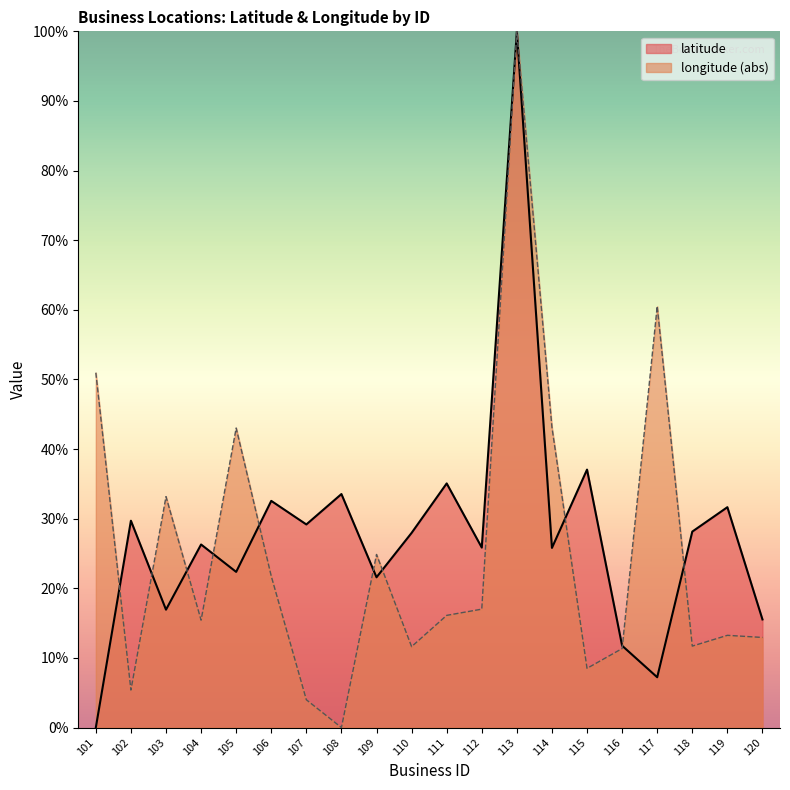

Reading left to right, extract all data points from this chart.

latitude: 101=0.0	102=29.7	103=16.9	104=26.3	105=22.4	106=32.6	107=29.2	108=33.5	109=21.6	110=28.0	111=35.1	112=25.9	113=100.0	114=25.8	115=37.1	116=11.8	117=7.2	118=28.1	119=31.7	120=15.5
longitude: 101=51.0	102=5.4	103=33.2	104=15.4	105=43.0	106=21.7	107=4.0	108=0.0	109=24.9	110=11.6	111=16.1	112=17.0	113=100.0	114=43.1	115=8.5	116=11.3	117=60.5	118=11.7	119=13.2	120=12.9